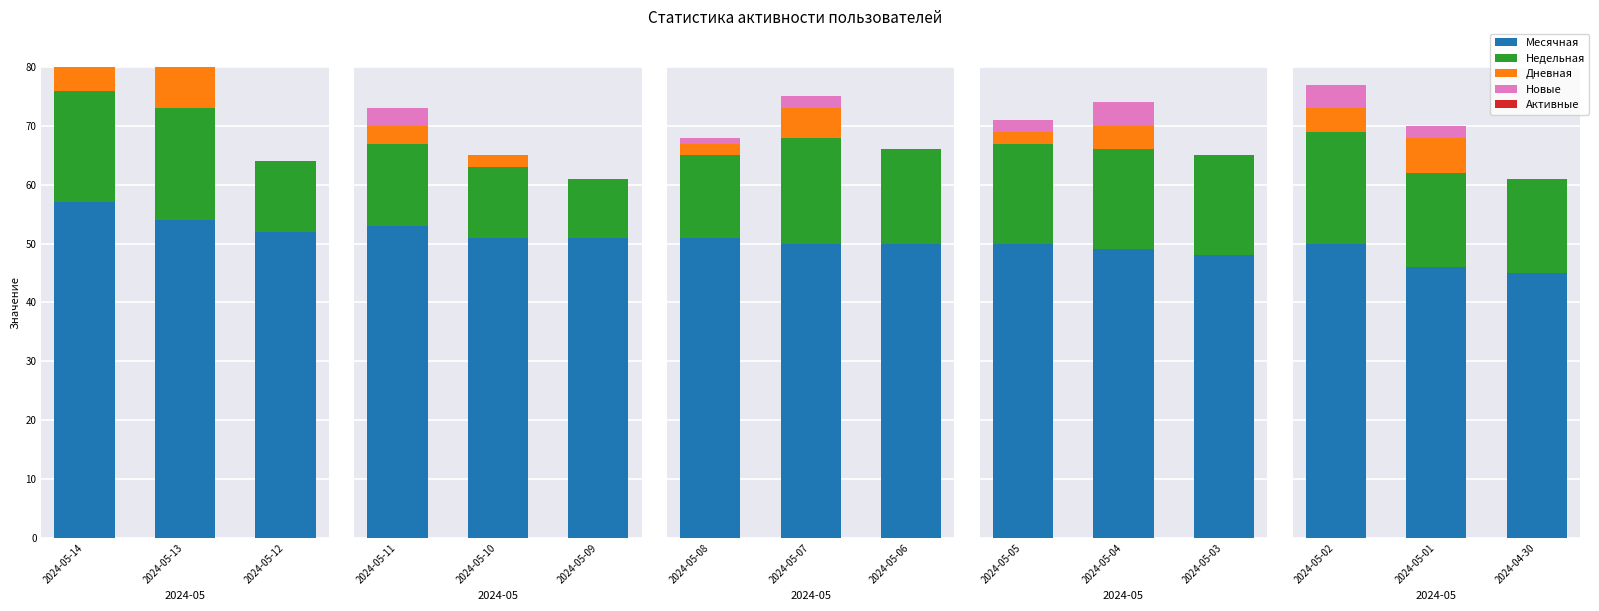

What are all the series names shown in the legend?

Месячная, Недельная, Дневная, Новые, Активные